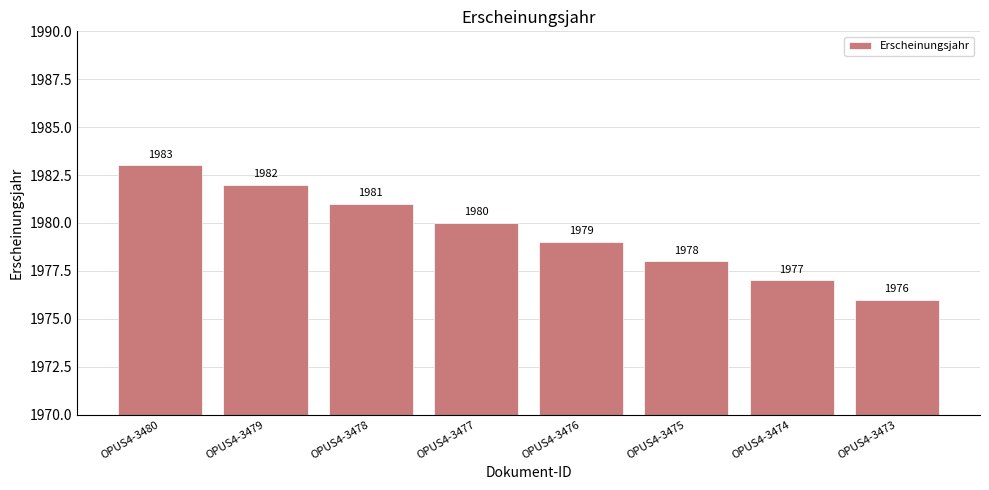

What is the value of the 1st bar from the left?

1983